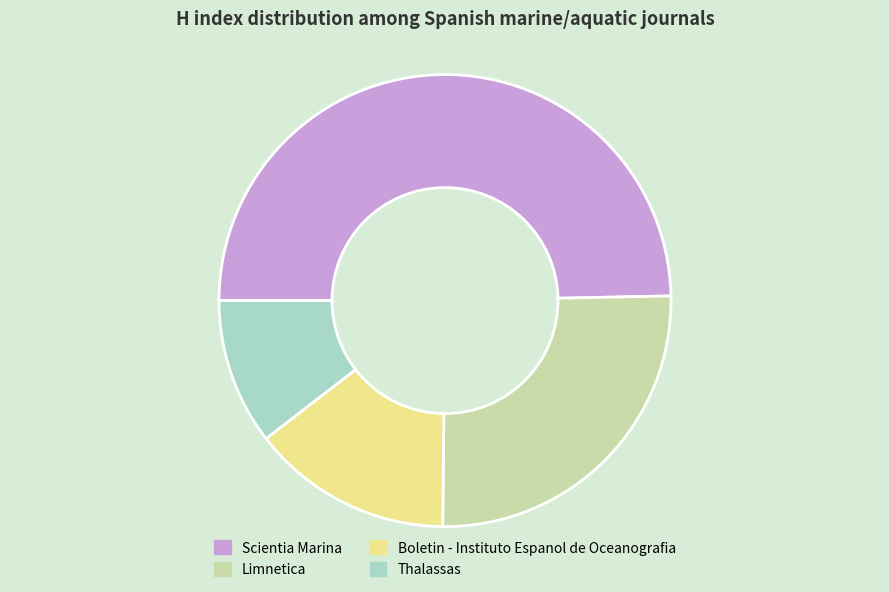

Which has a higher value, Boletin - Instituto Espanol de Oceanografia or Limnetica?

Limnetica